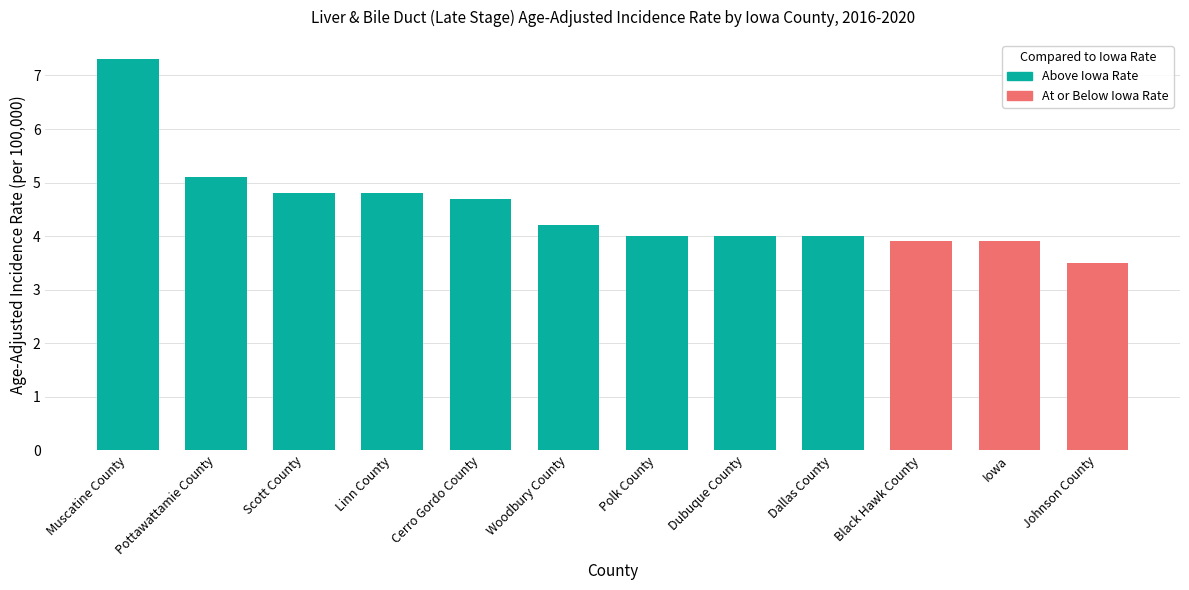

What is the label of the 6th bar from the right?

Polk County